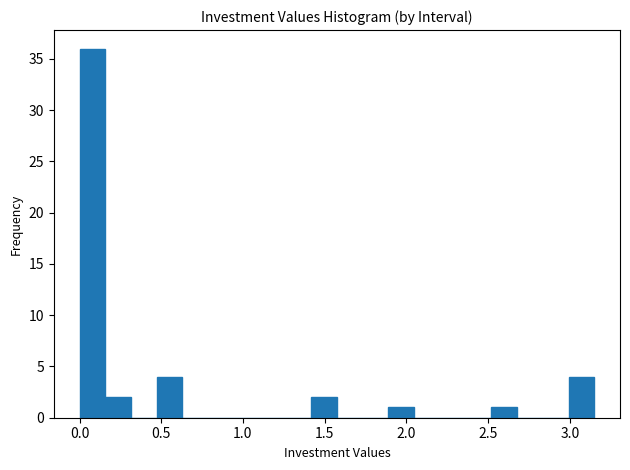

Read against the x-axis, roughly where is the centre of the tallest bar?

0.10